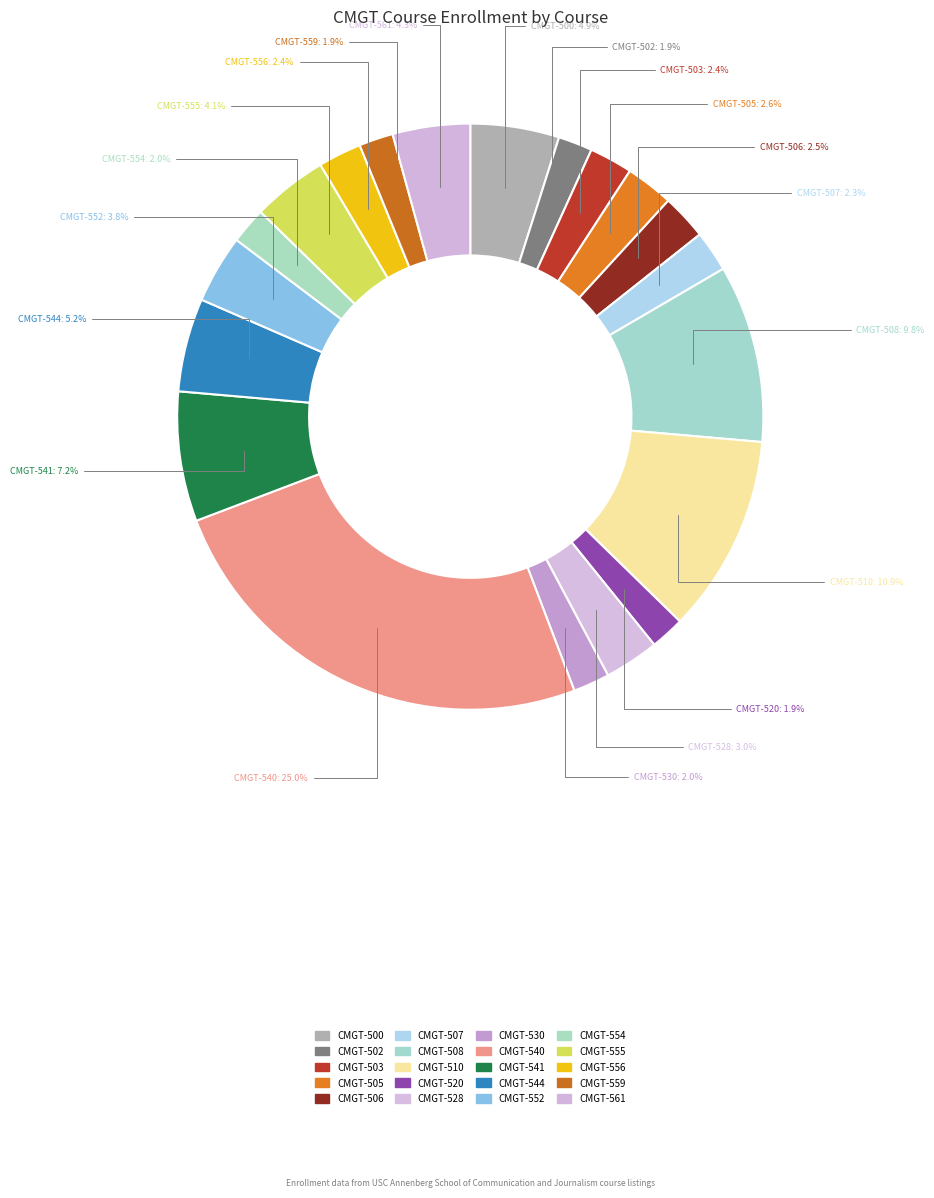

Is the sum of CMGT-552 and CMGT-510 greater than half?

No